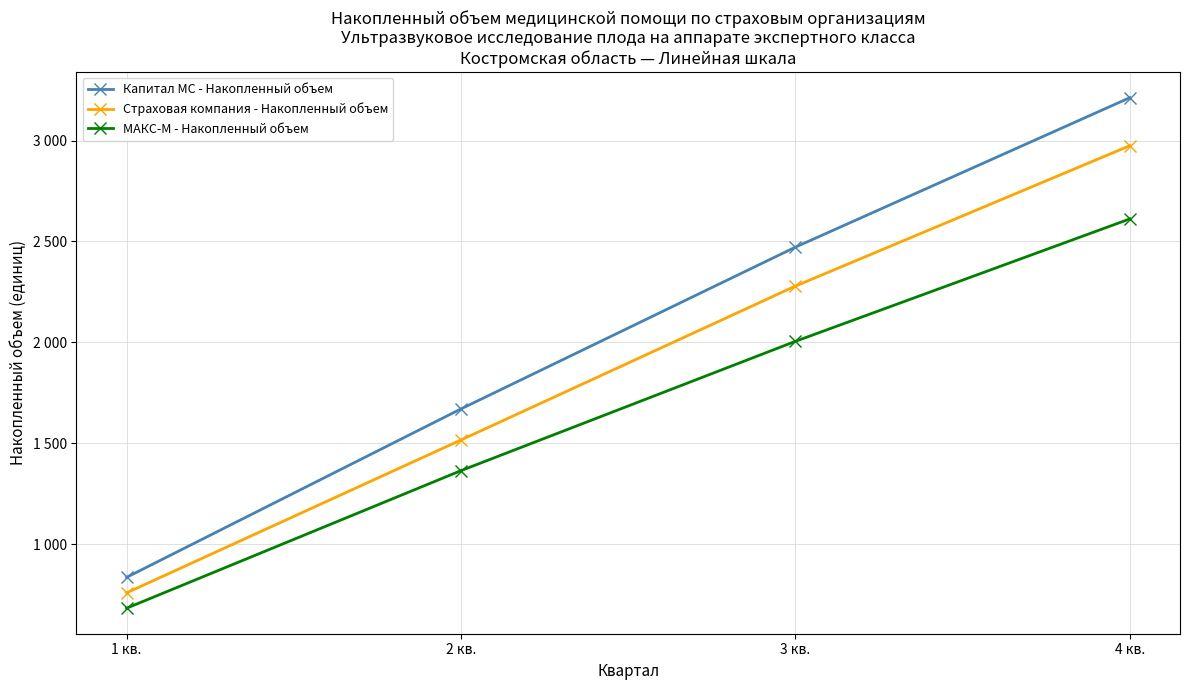

Which label corresponds to the smallest value in the chart?

1 кв.